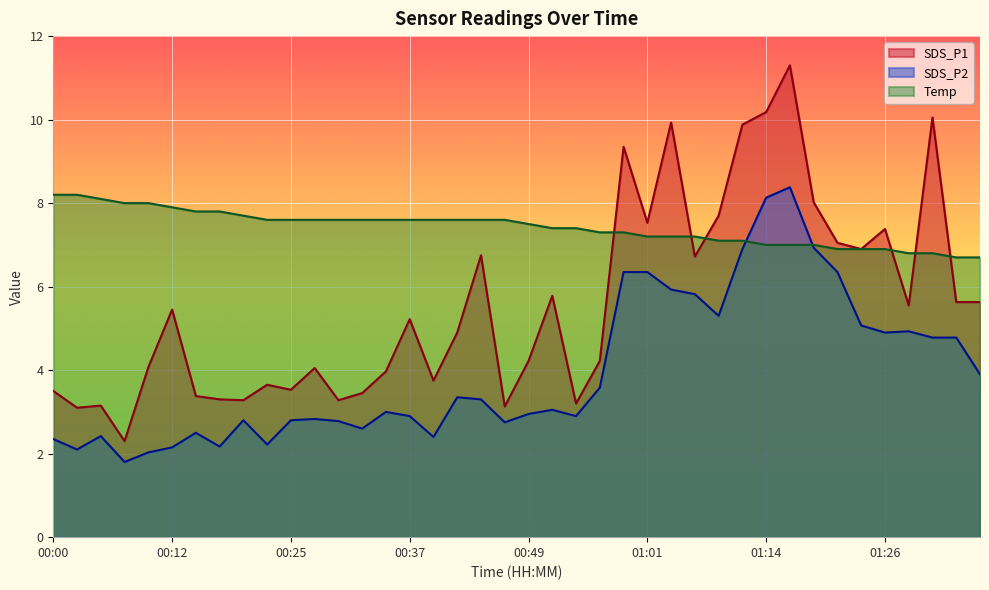

Count the number of data series in this chart.

3